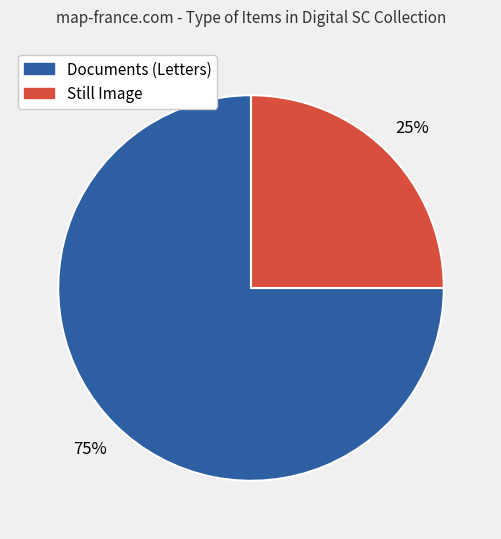

To the nearest percent, what is the difference between the largest and smallest slice percentages?

50%